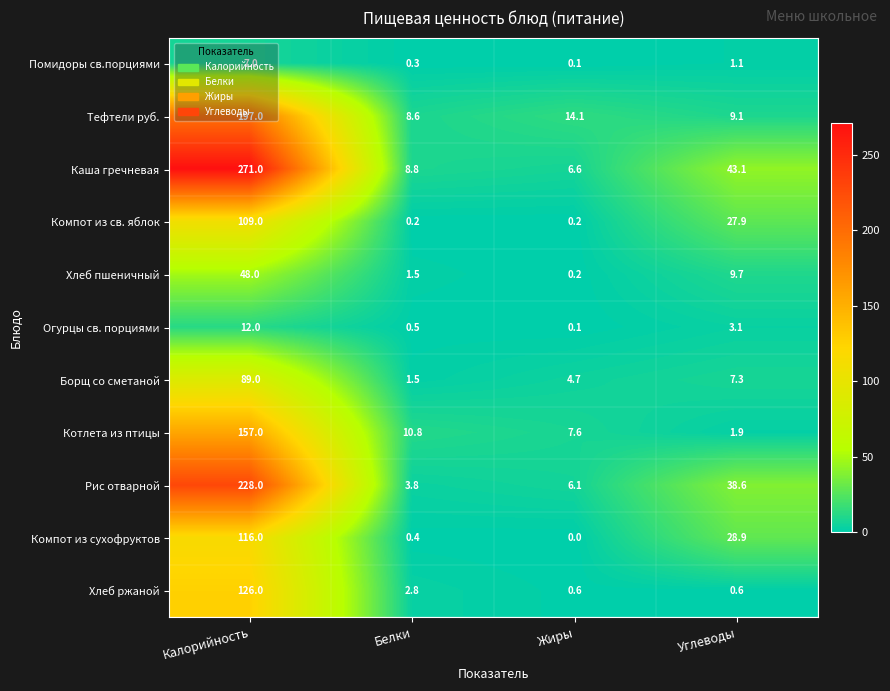

How many categories are shown in the chart?

4